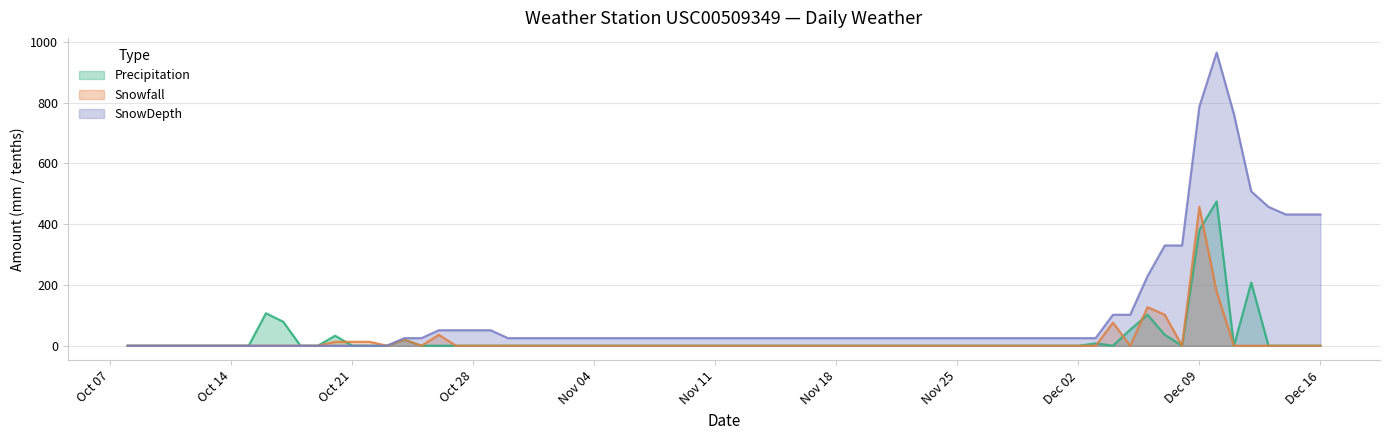

True or false: Precipitation and SnowDepth intersect in this chart.

False